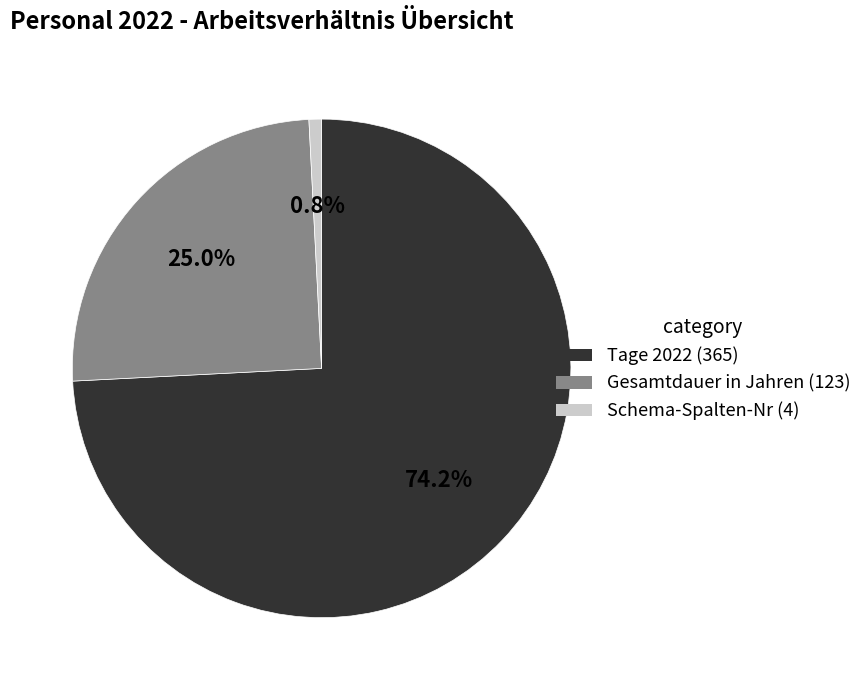

Does any single category account for the majority?

Yes